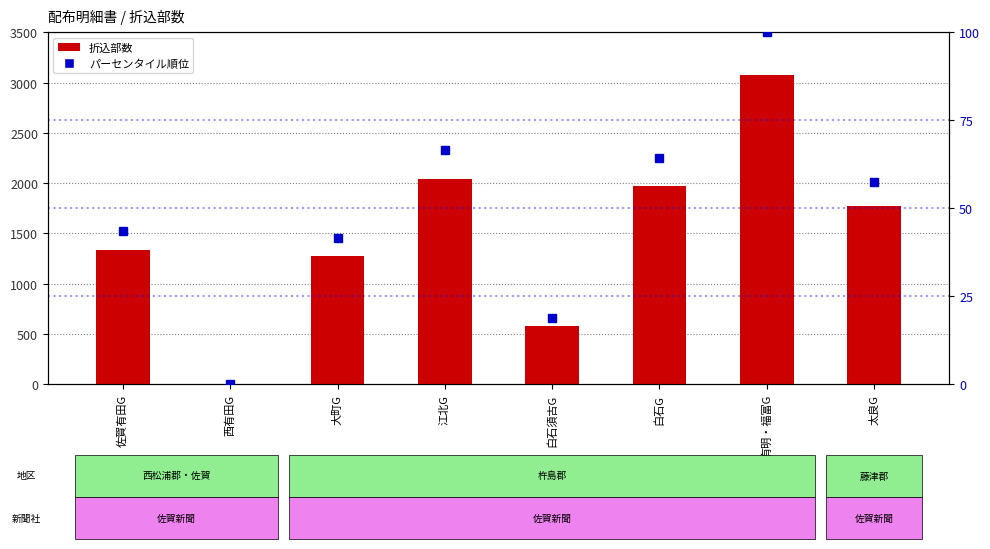

At which category does the chart reach its peak across all series?

有明・福富G